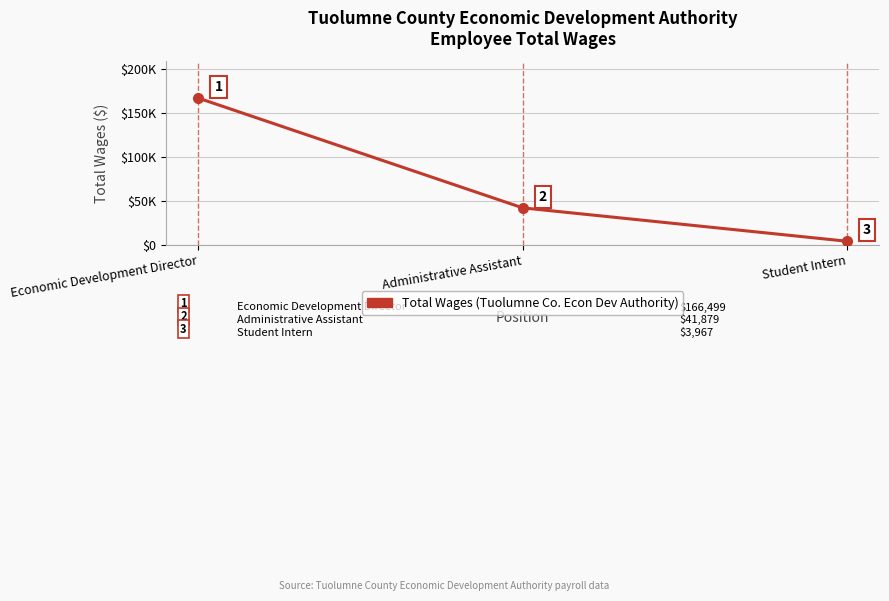

Does the chart have visible grid lines?

Yes